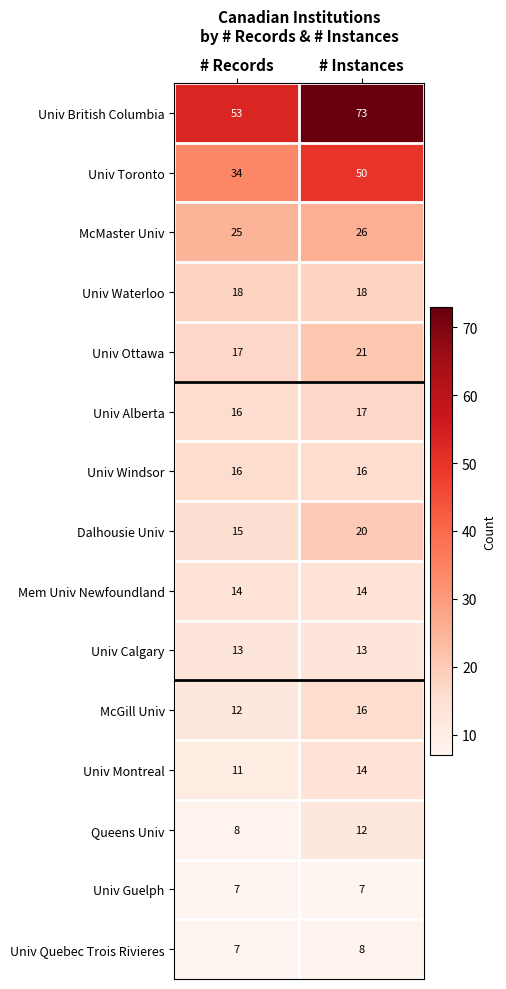

What is the sum of all McGill Univ values?

28